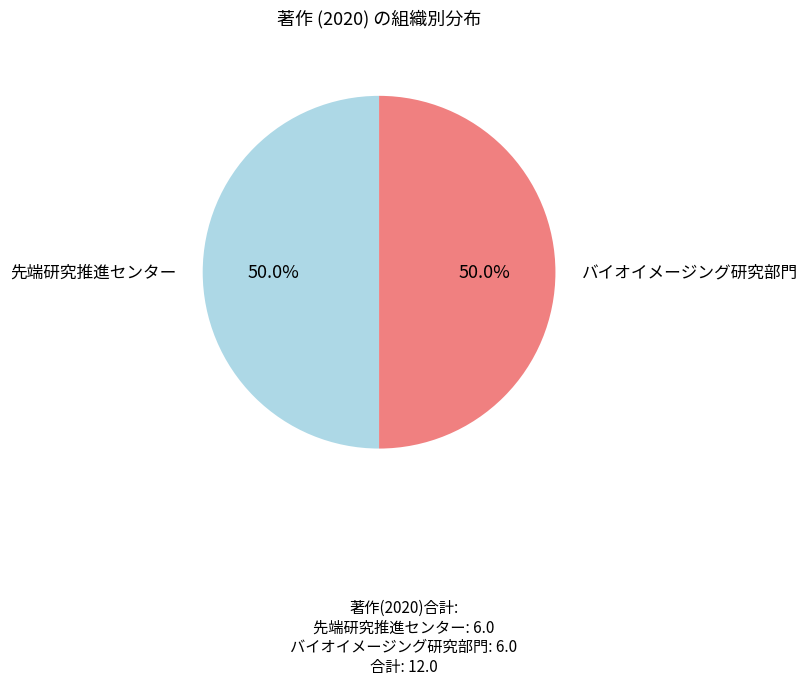

Is it true that バイオイメージング研究部門 is 62% of the pie?

False